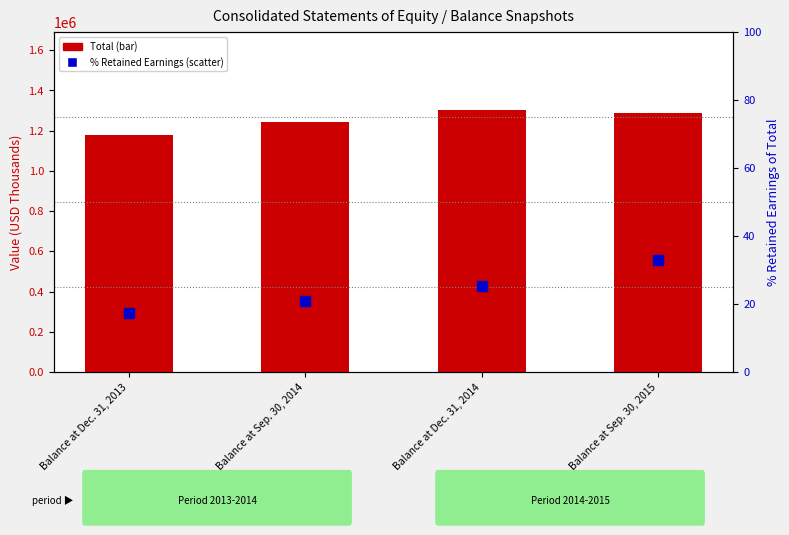

Which series contains the lowest Y value?

% Retained Earnings